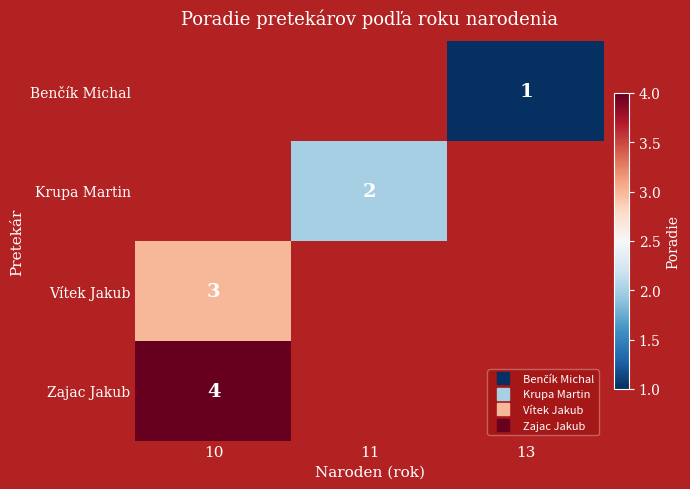

List the labels in order of Vítek Jakub value, largest first.

10, 11, 13